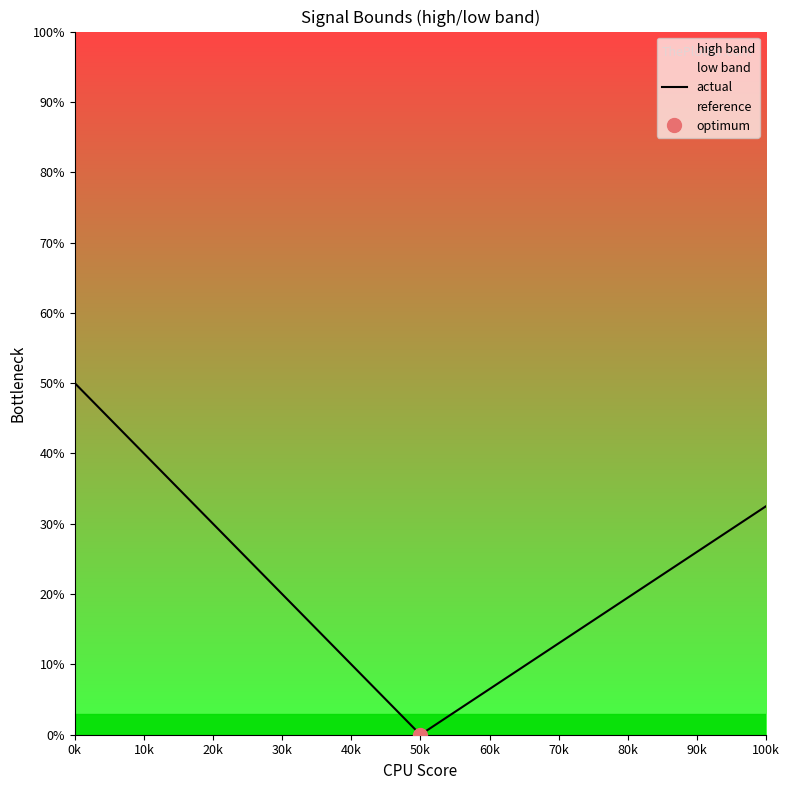

True or false: reference has more than 2 points higher than both neighbors.

False